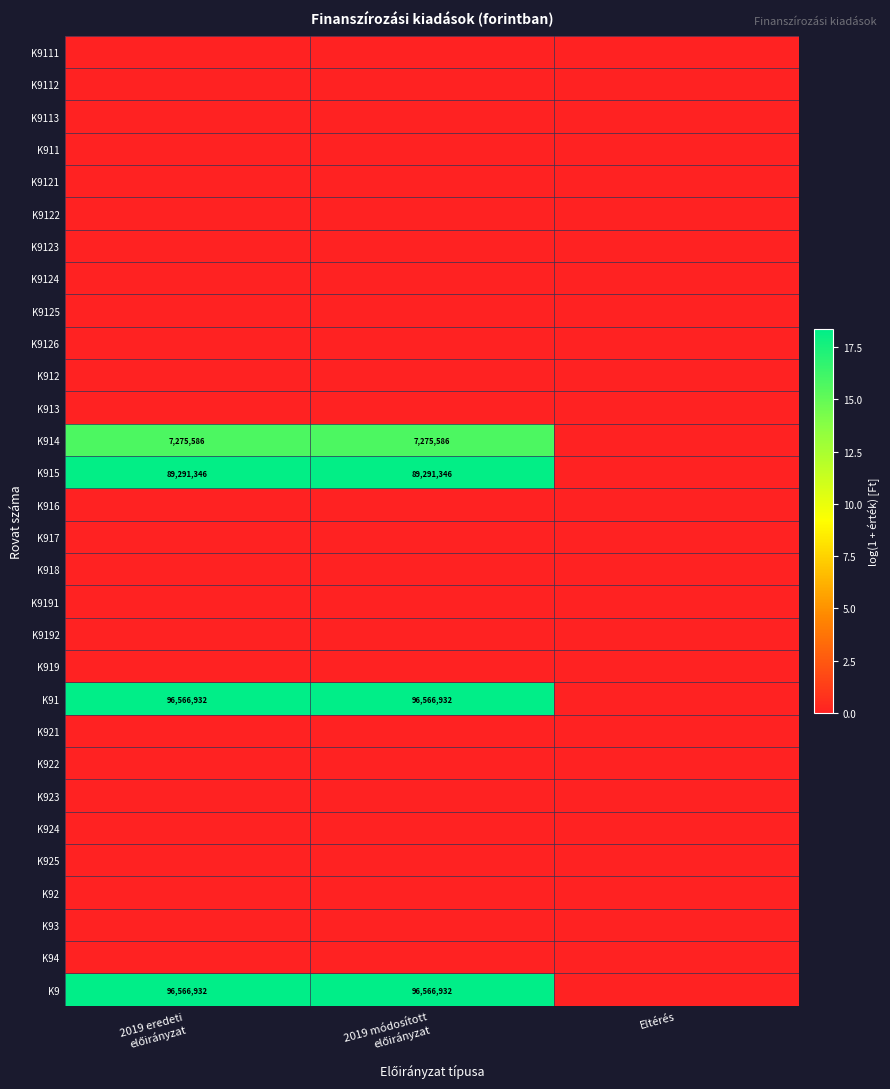

Is it true that K9125 equals 0.0 at 2019 eredeti előirányzat?

True